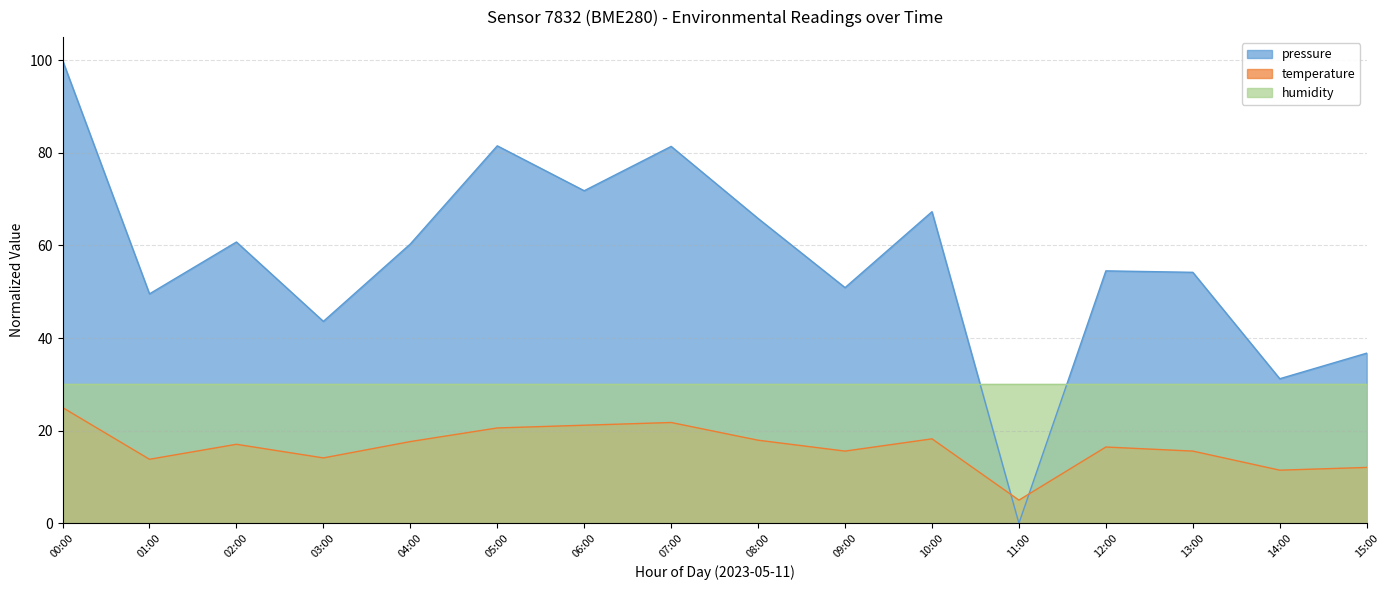

List the series in order of their overall mean, highest first.

pressure, humidity, temperature